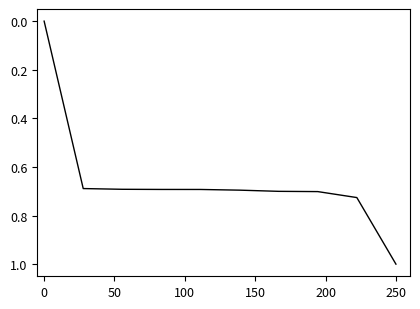

What is the greatest value displayed?

1.0